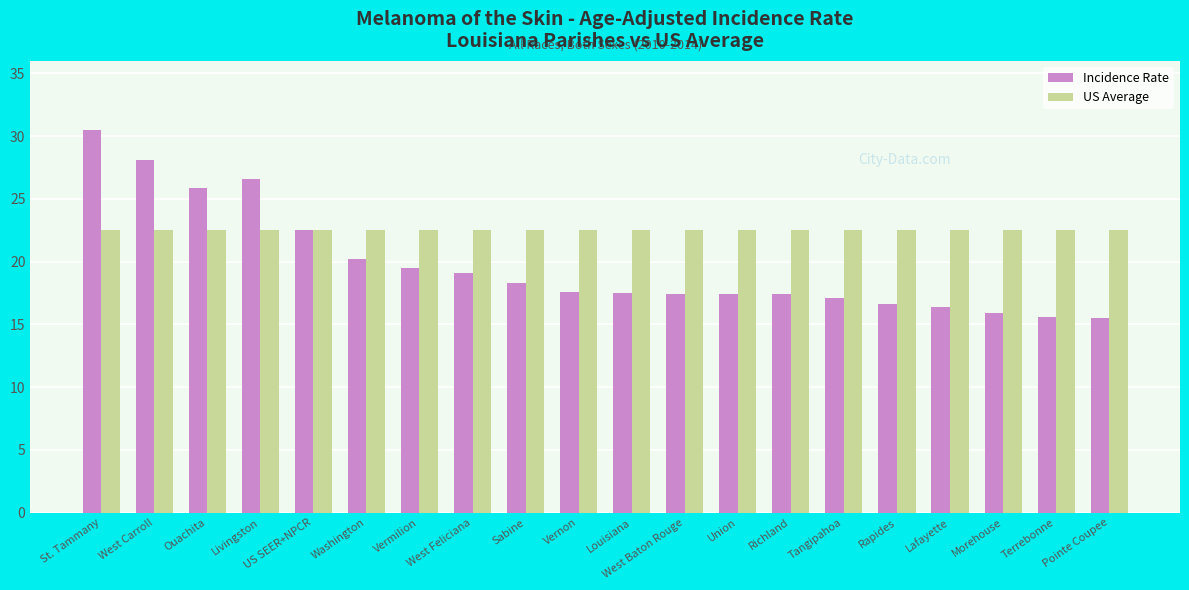

Rank the series by their maximum value, from lowest to highest.

US Average, Incidence Rate